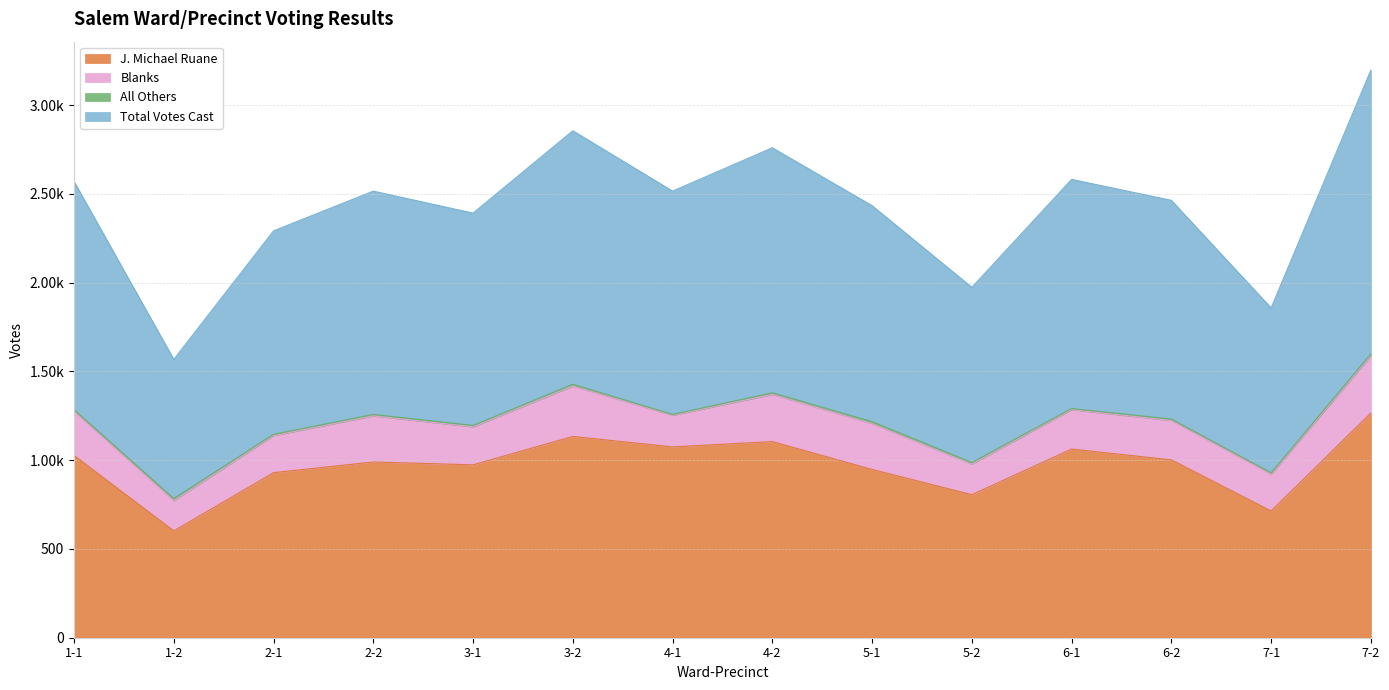

What is the label of the 9th point from the right?

3-2